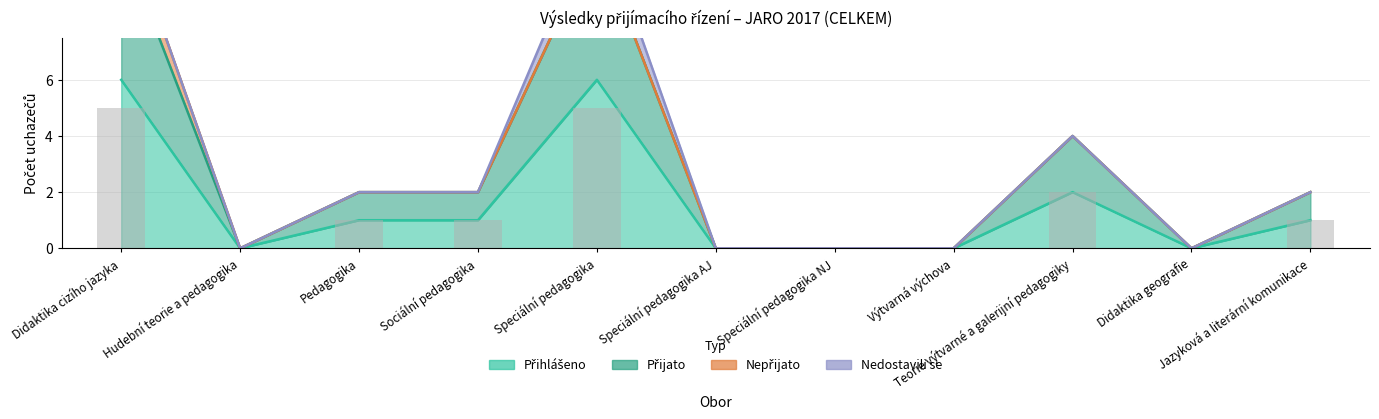

The value of Přihlášeno at Sociální pedagogika is 1. True or false?

True